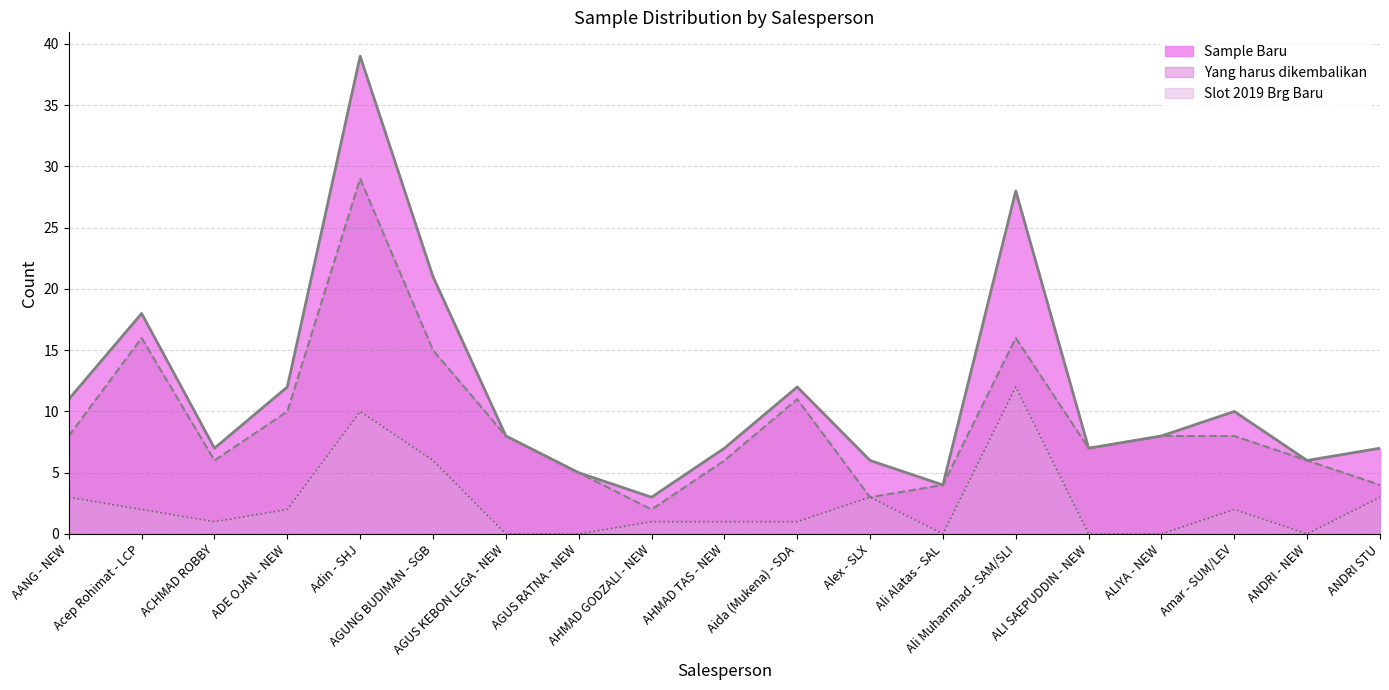

What is the sum of all Yang harus dikembalikan values?

172